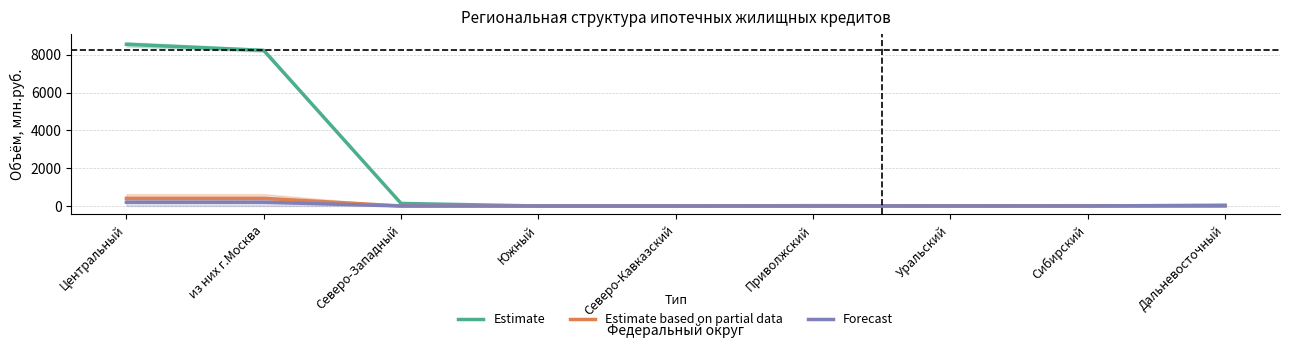

What is the average value of the Estimate based on partial data series?

90